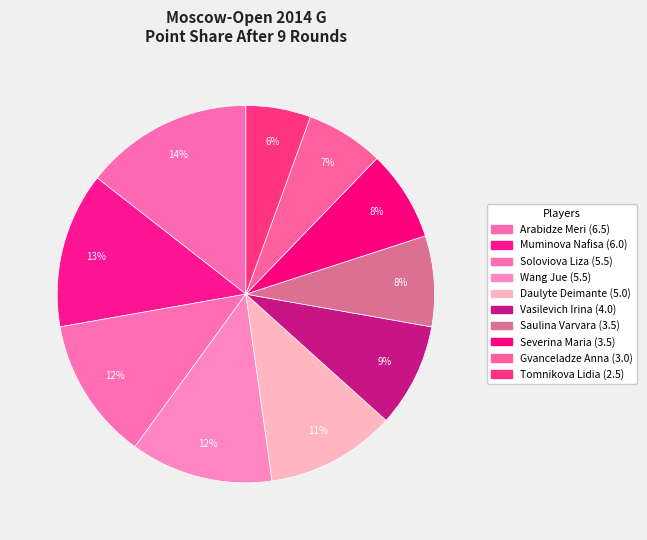

Count the number of slices in the pie.

10